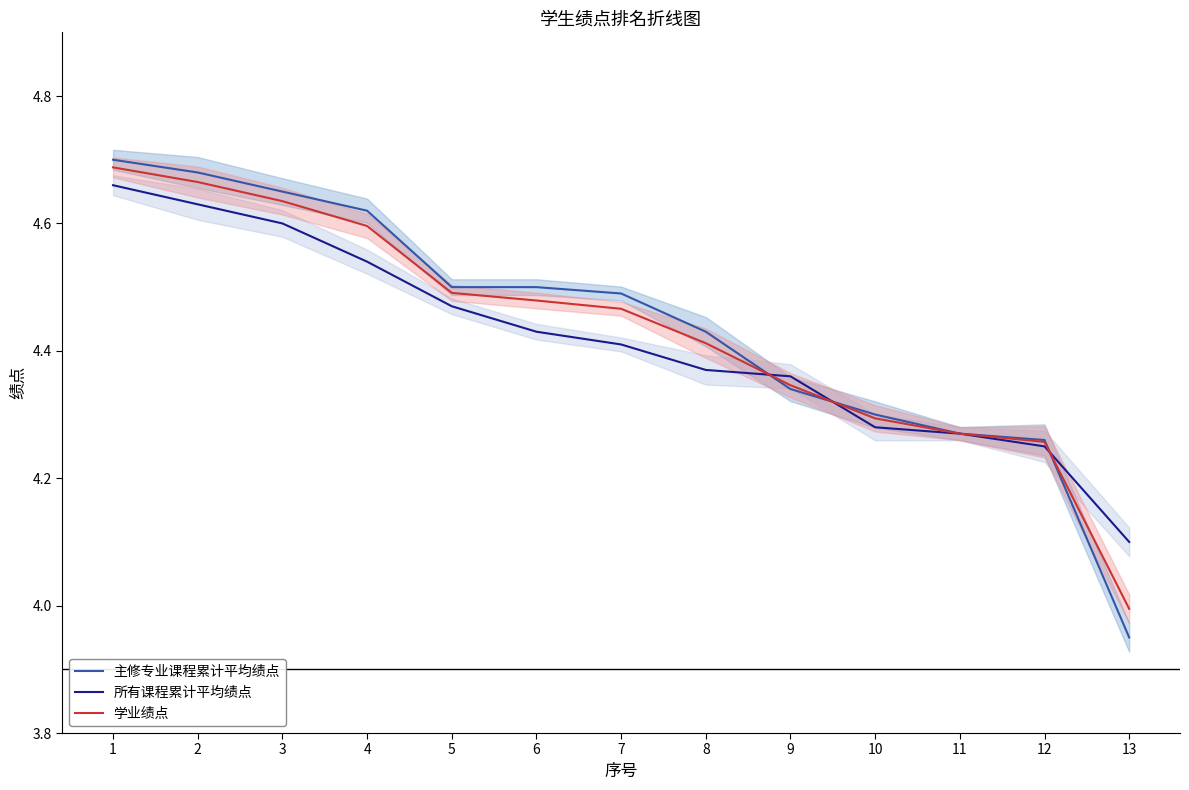

Rank the series by their maximum value, from highest to lowest.

主修专业课程累计平均绩点, 学业绩点, 所有课程累计平均绩点